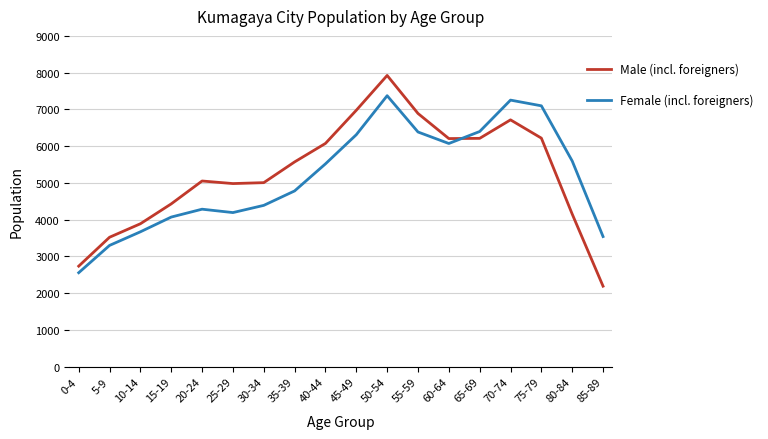

Does the chart have visible grid lines?

Yes